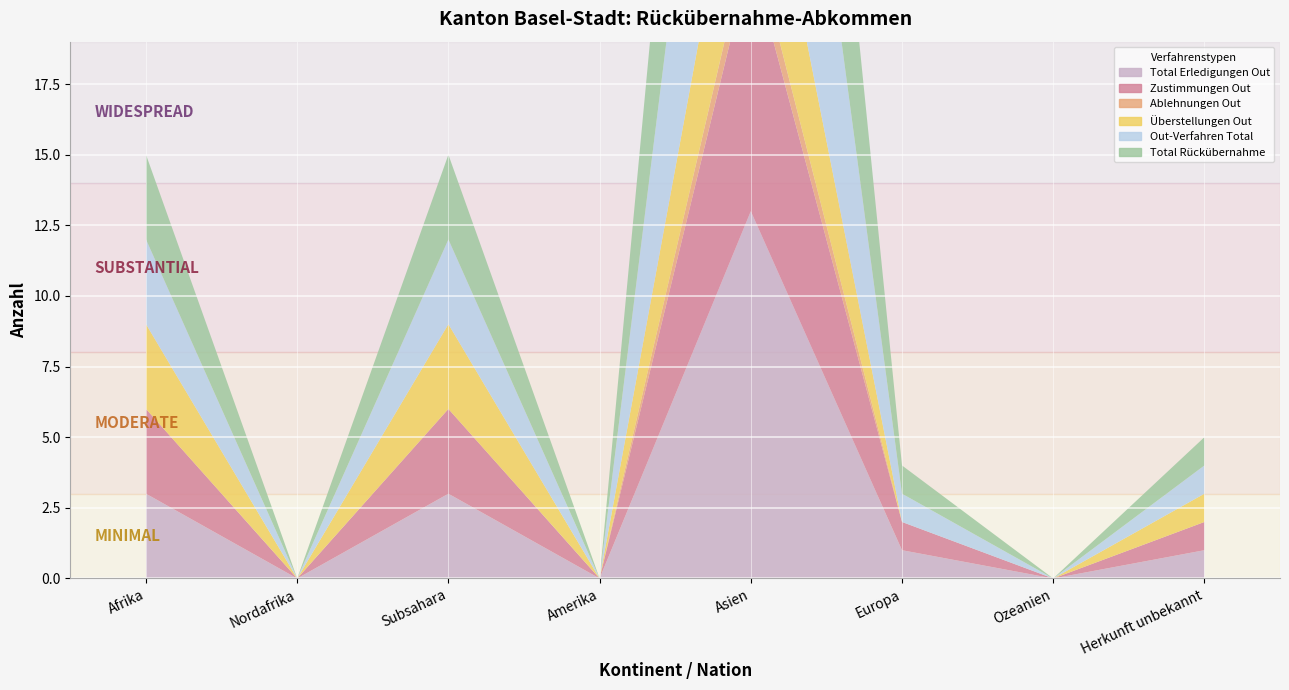

Reading left to right, what are all the values shown in this chart?

Total Erledigungen Out: Afrika=3	Nordafrika=0	Subsahara=3	Amerika=0	Asien=13	Europa=1	Ozeanien=0	Herkunft unbekannt=1
Zustimmungen Out: Afrika=3	Nordafrika=0	Subsahara=3	Amerika=0	Asien=9	Europa=1	Ozeanien=0	Herkunft unbekannt=1
Ablehnungen Out: Afrika=0	Nordafrika=0	Subsahara=0	Amerika=0	Asien=1	Europa=0	Ozeanien=0	Herkunft unbekannt=0
Überstellungen Out: Afrika=3	Nordafrika=0	Subsahara=3	Amerika=0	Asien=6	Europa=0	Ozeanien=0	Herkunft unbekannt=1
Out-Verfahren Total: Afrika=3	Nordafrika=0	Subsahara=3	Amerika=0	Asien=14	Europa=1	Ozeanien=0	Herkunft unbekannt=1
Total Rückübernahme: Afrika=3	Nordafrika=0	Subsahara=3	Amerika=0	Asien=14	Europa=1	Ozeanien=0	Herkunft unbekannt=1